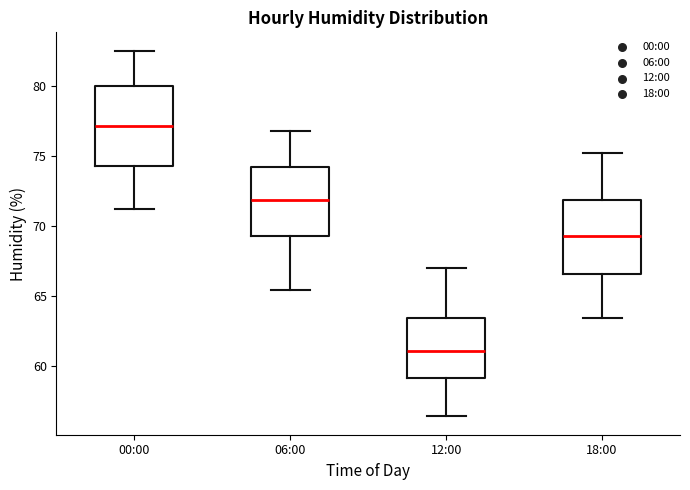

Reading left to right, read every box against the y-axis: the position of its median line, the range the box covers, and the ends of its whiskers. The values are not printed on the chart, so give them approximately, as read against the axis.

00:00: median 77.0, box 74.5 to 80.0, whiskers 71.0 to 82.5
06:00: median 72.0, box 69.5 to 74.0, whiskers 65.5 to 77.0
12:00: median 61.0, box 59.0 to 63.5, whiskers 56.5 to 67.0
18:00: median 69.5, box 66.5 to 72.0, whiskers 63.5 to 75.0